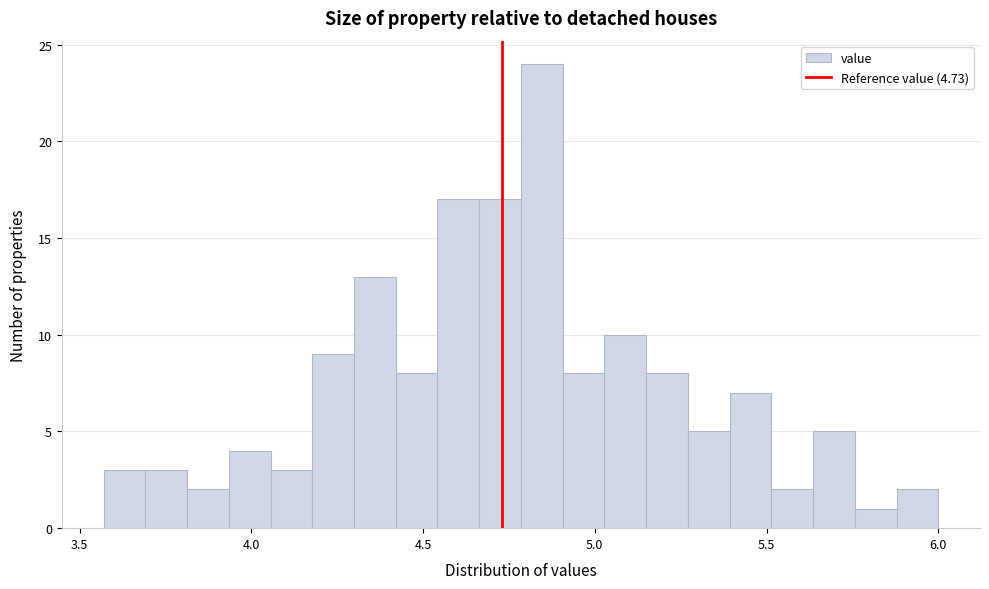

Read against the x-axis, roughly where is the centre of the tallest bar?

4.85